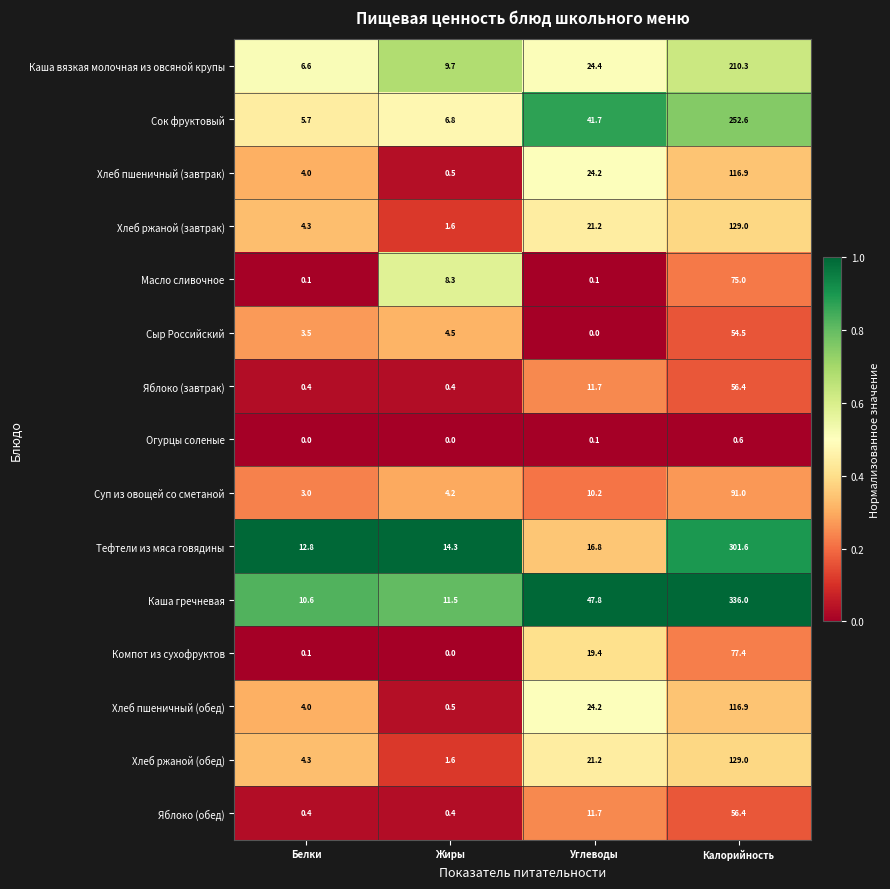

How many series are shown in this chart?

15